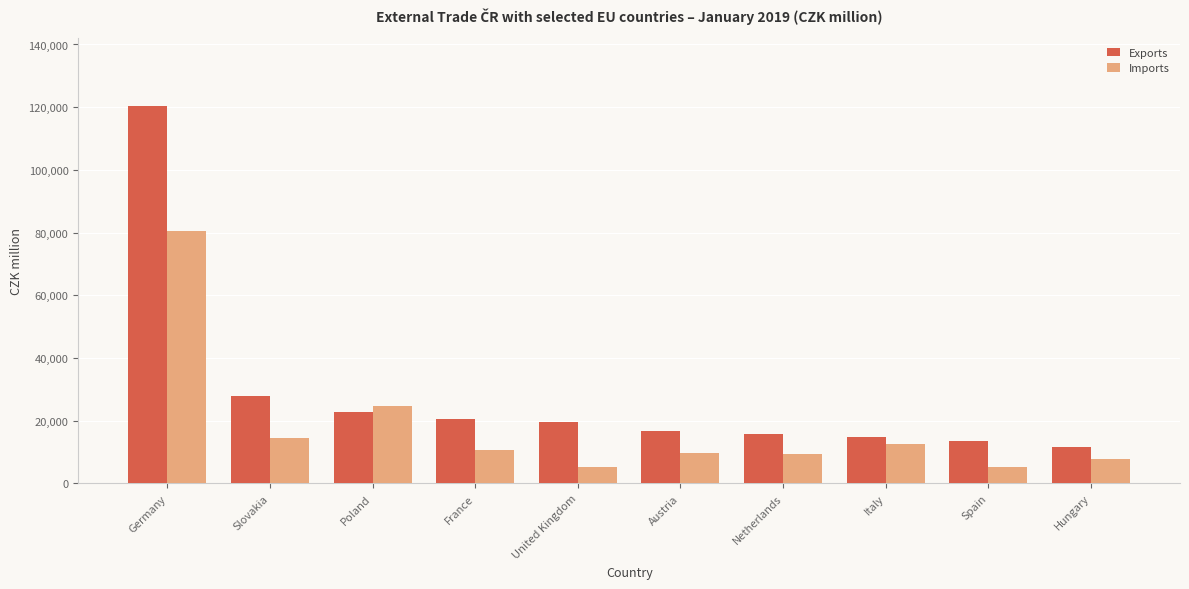

The Exports series shows 24671 at Netherlands. True or false?

False